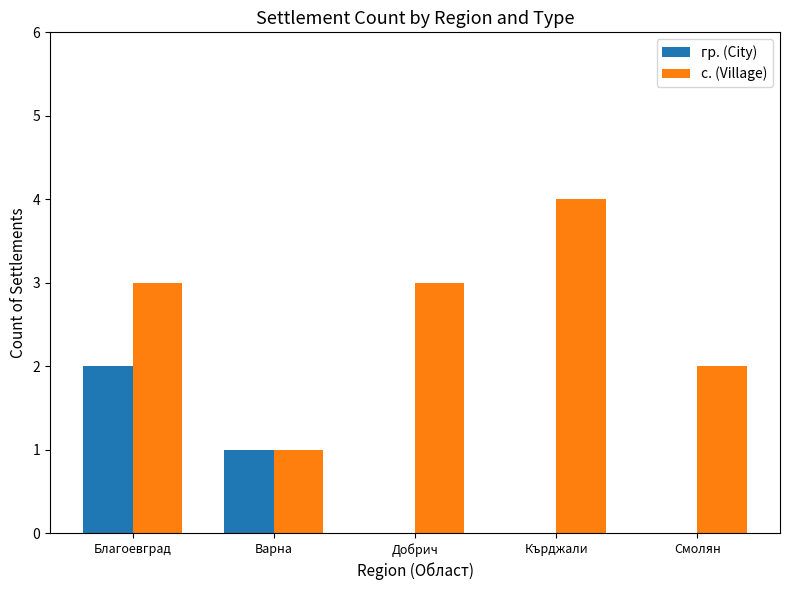

What is the highest value of the с. (Village) series?

4